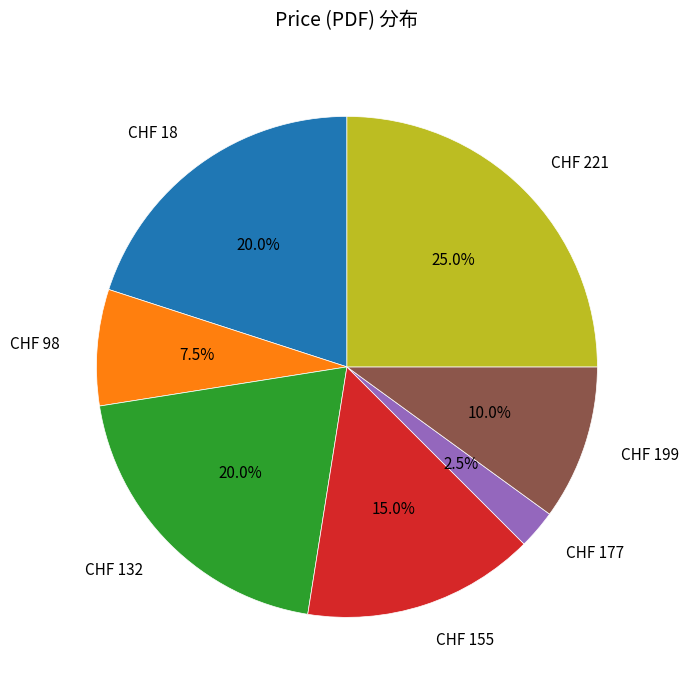

Is there any slice that represents more than half of the pie?

No